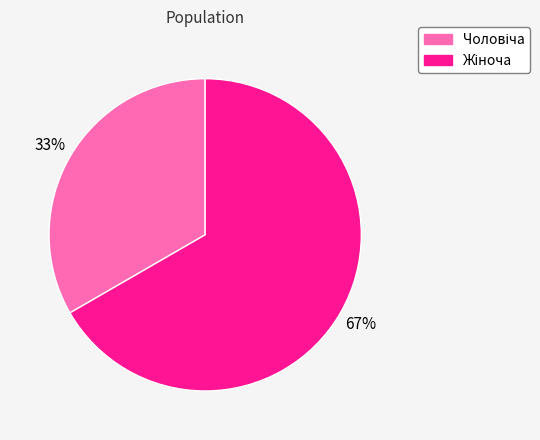

To the nearest percent, what is the average slice percentage?

50%